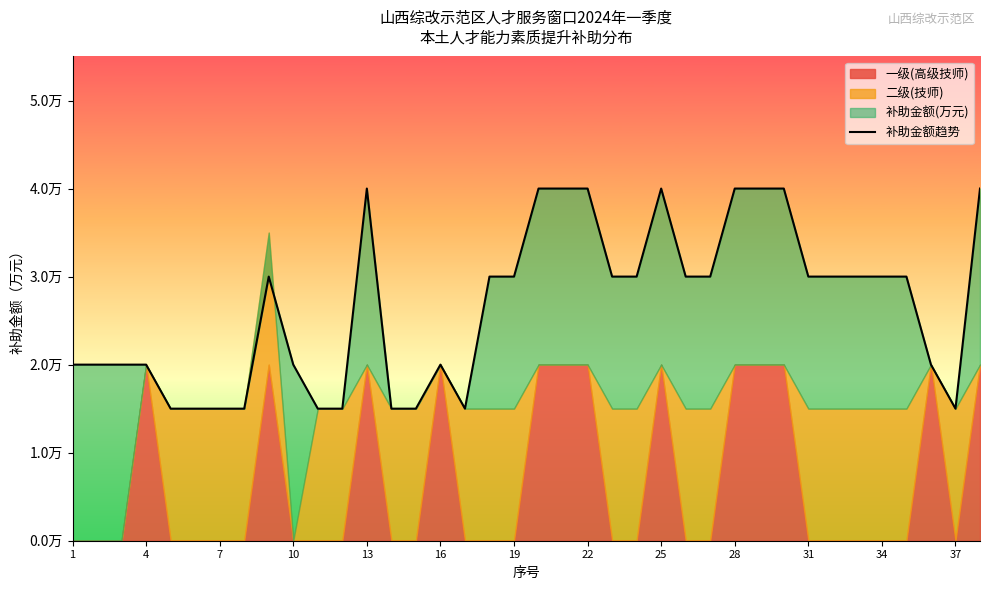

True or false: the data shows 2.0 at 1.

True